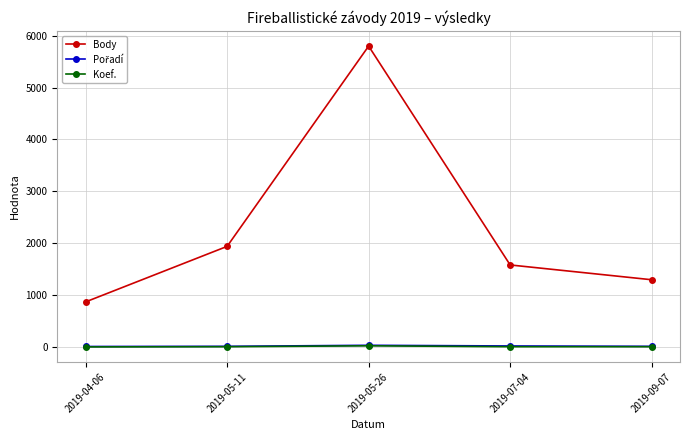

What is the label of the 2nd point from the left?

2019-05-11